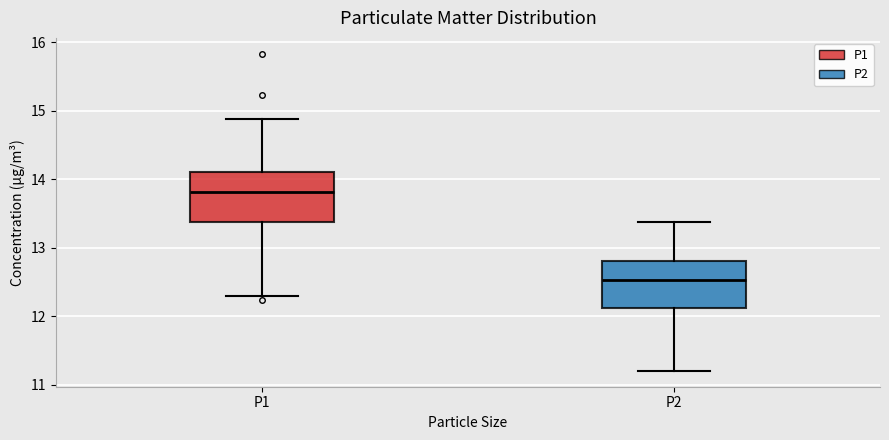

Where is the upper edge of the box for P2 on the y-axis? The values are not printed on the chart, so give them approximately, as read against the axis.

12.8